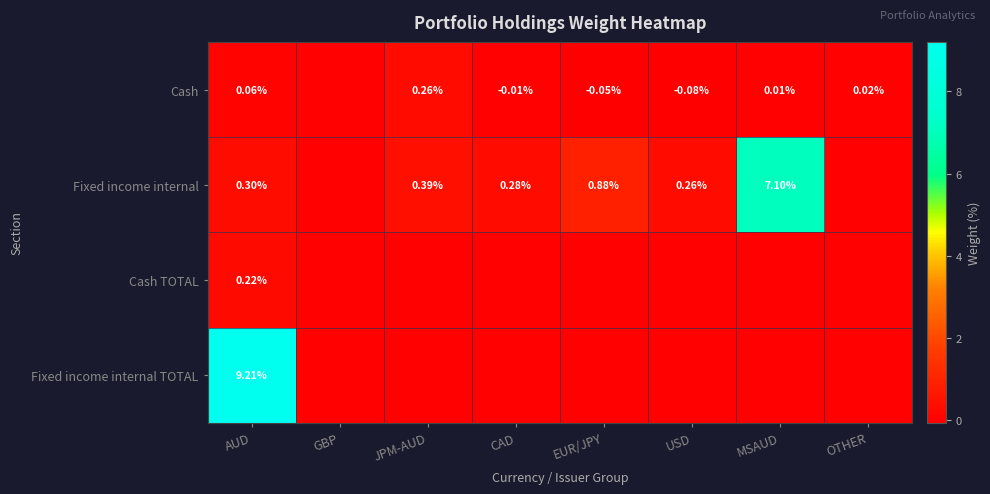

Is the value of Fixed income internal TOTAL at CAD greater than the value of Cash TOTAL at GBP?

No